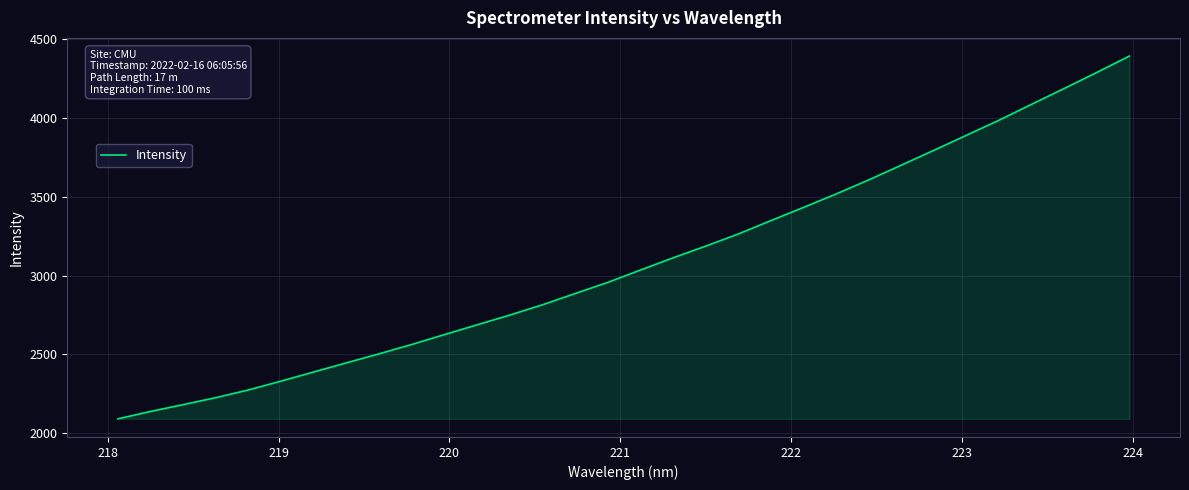

What is the average value?

3083.8